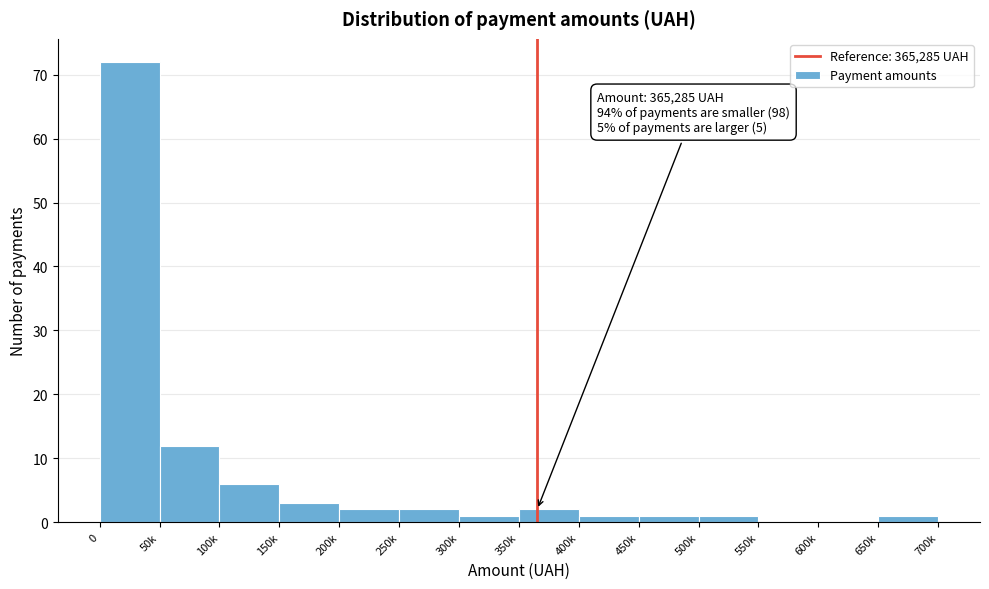

What is the ratio of the value at 250k to the value at 150k?

0.7